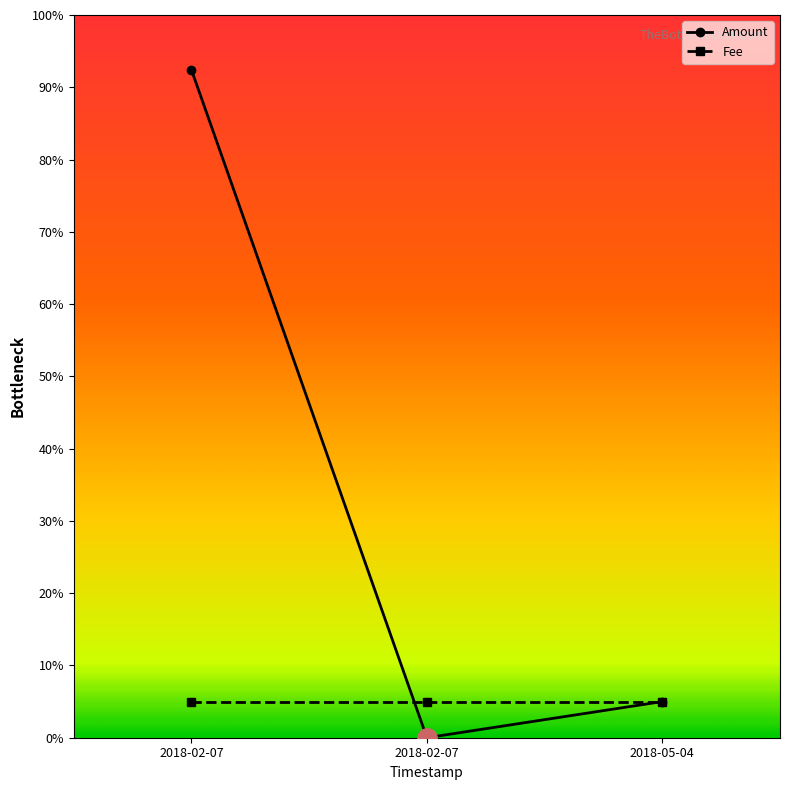

How many series are shown in this chart?

2